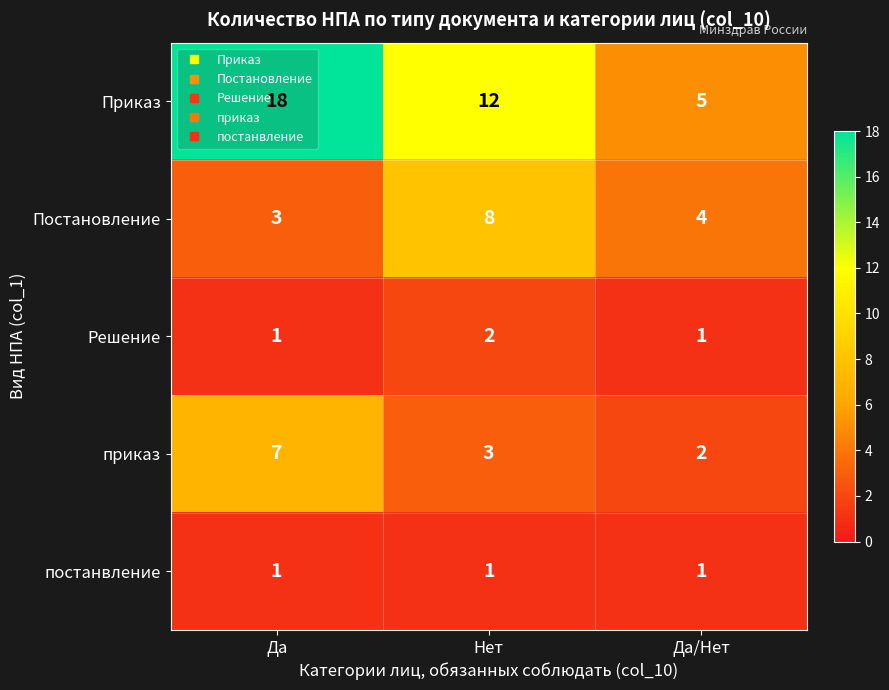

Rank the series at Нет from lowest to highest value.

постанвление, Решение, приказ, Постановление, Приказ